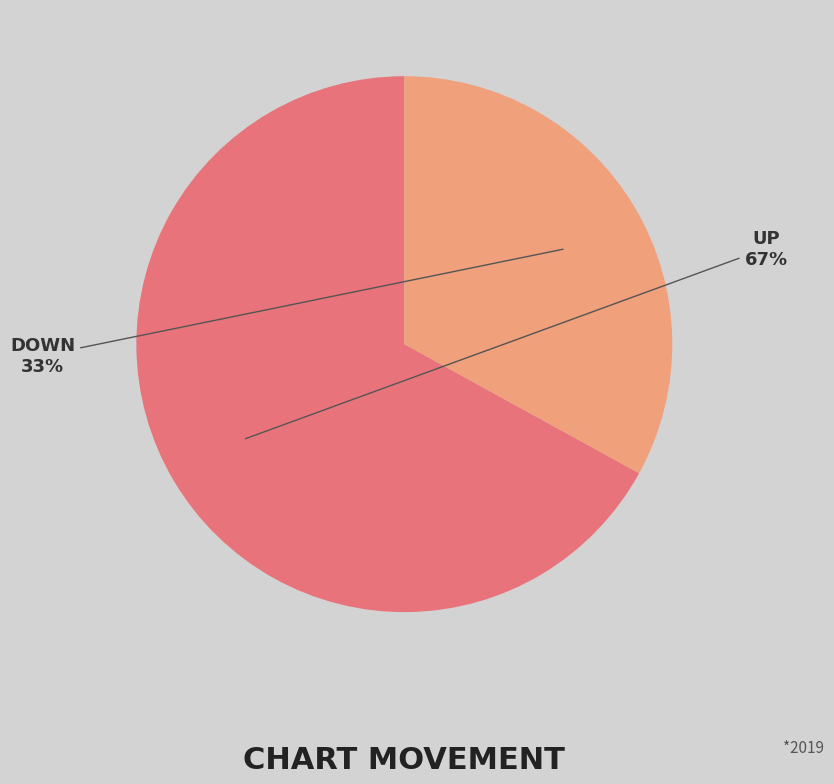

To the nearest percent, what is the difference between the largest and smallest slice percentages?

34%